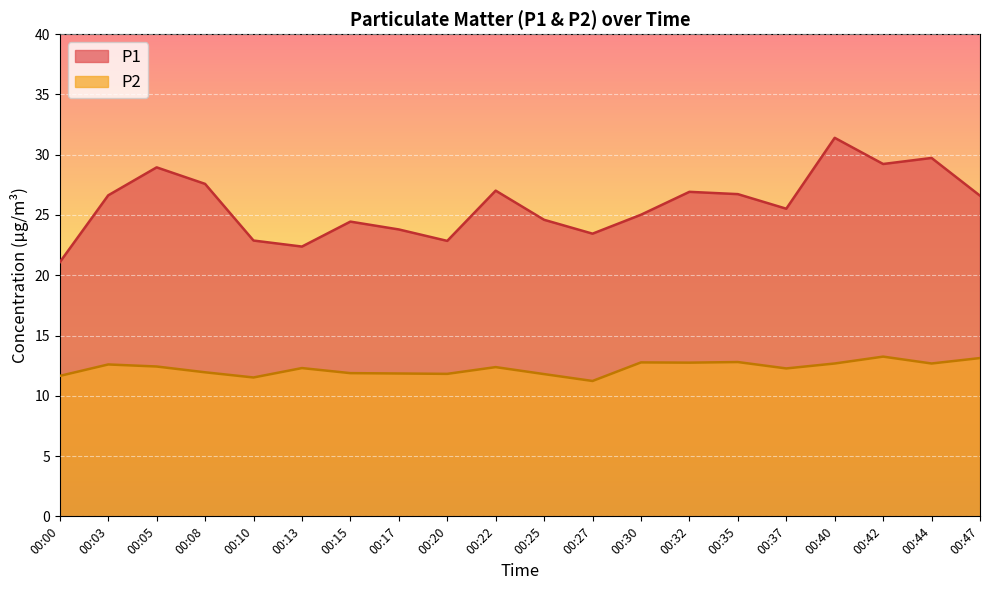

List the series in order of their overall mean, lowest first.

P2, P1